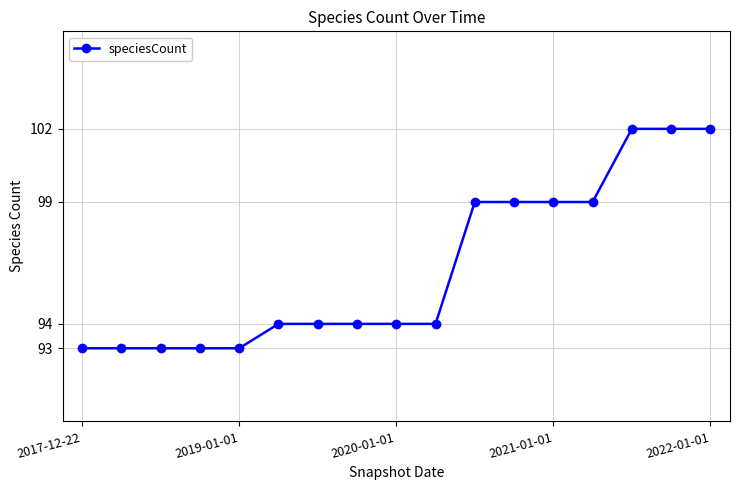

What is the maximum value shown in the chart?

102